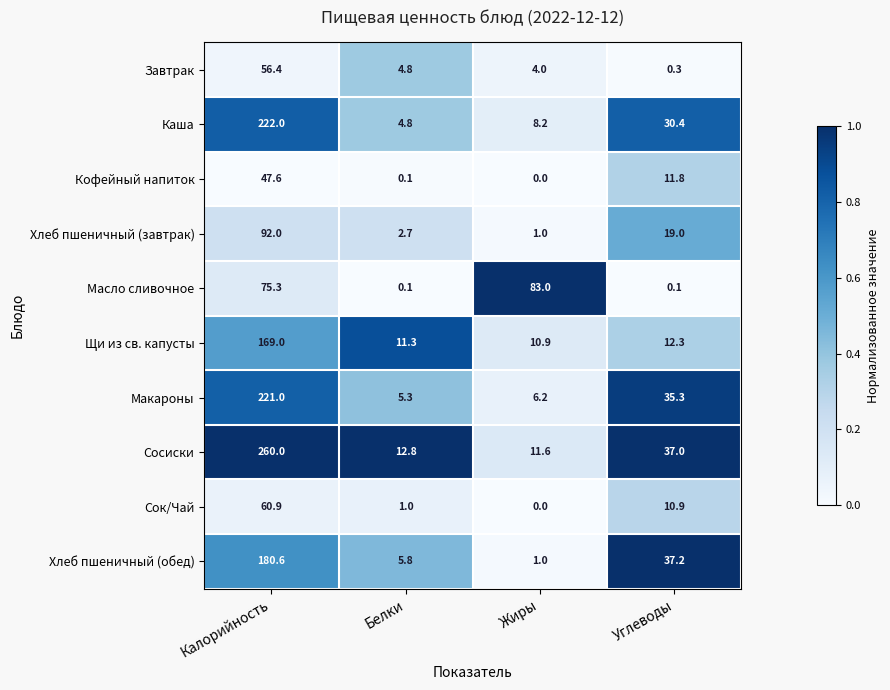

At how many categories does at least one series exceed 0?

4